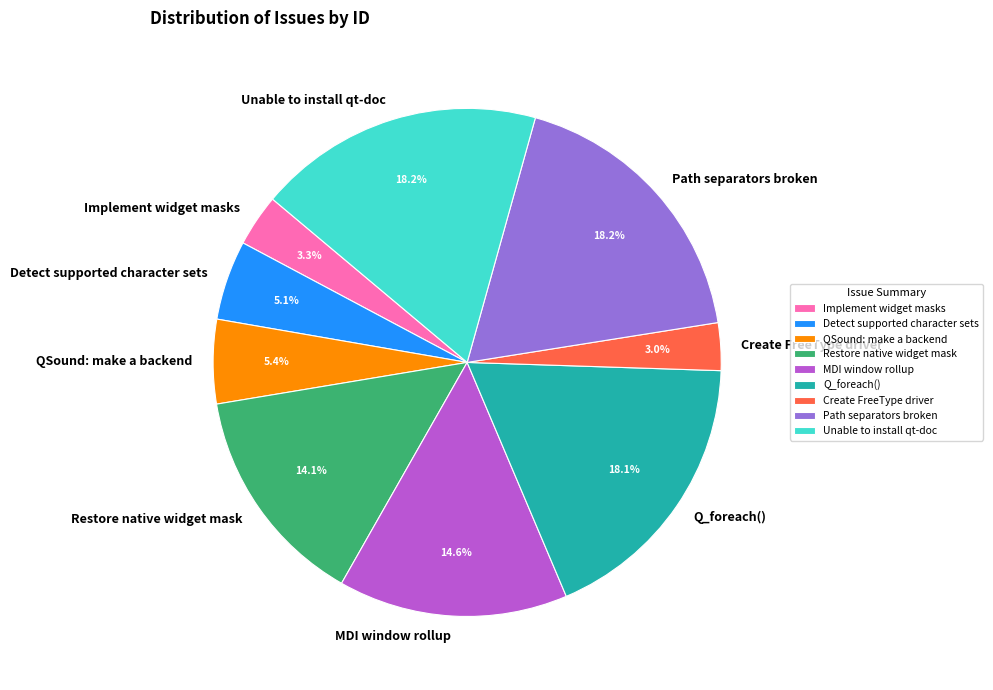

The Path separators broken slice represents 18% of the pie. True or false?

True